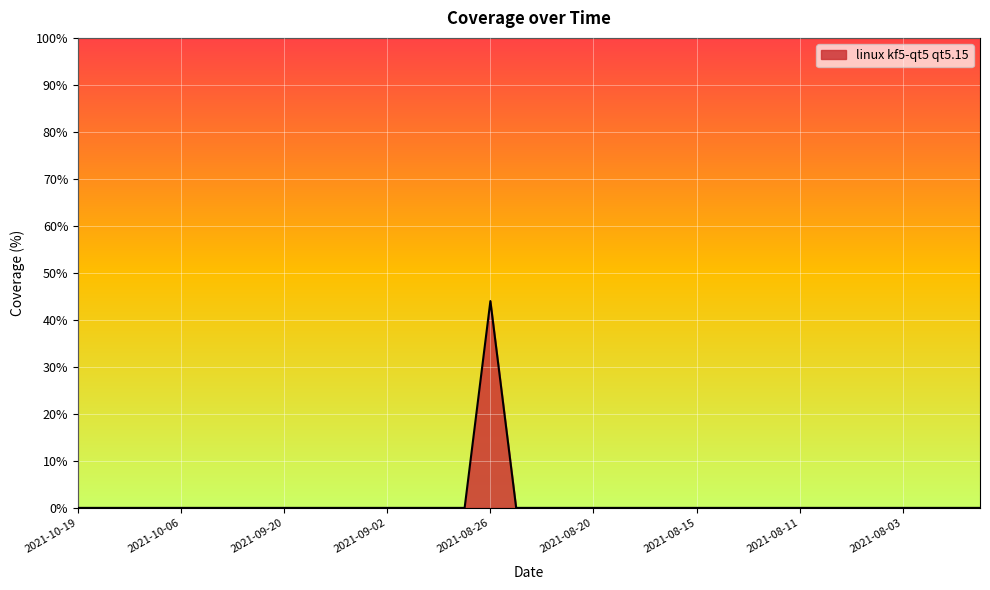

What is the difference between the maximum and minimum values?

44